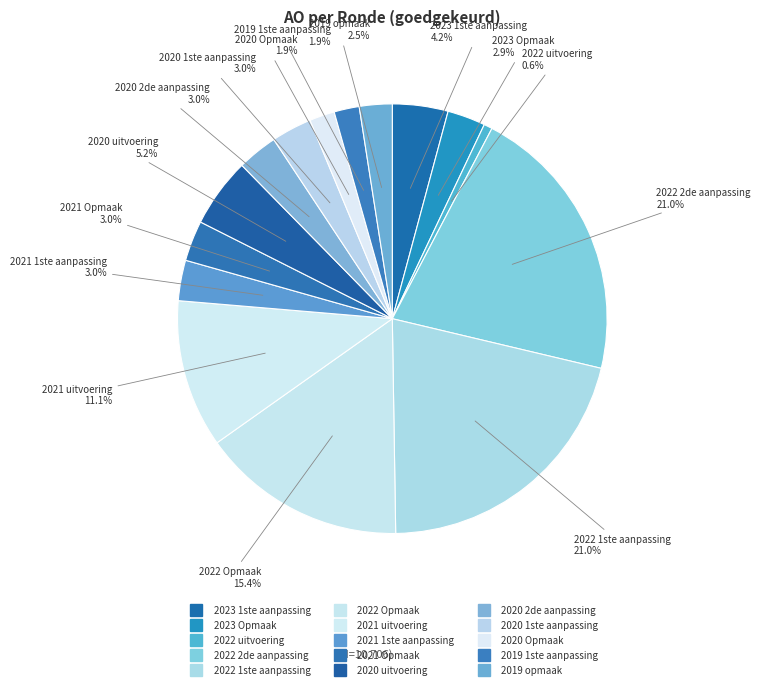

Is there a majority slice in this chart?

No